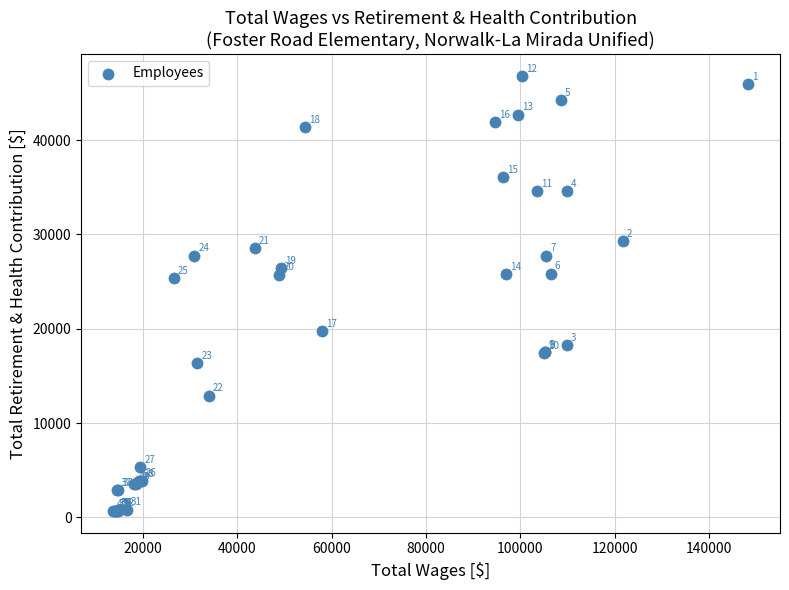

What Y value in the scatter plot is closest to 23750?

25381